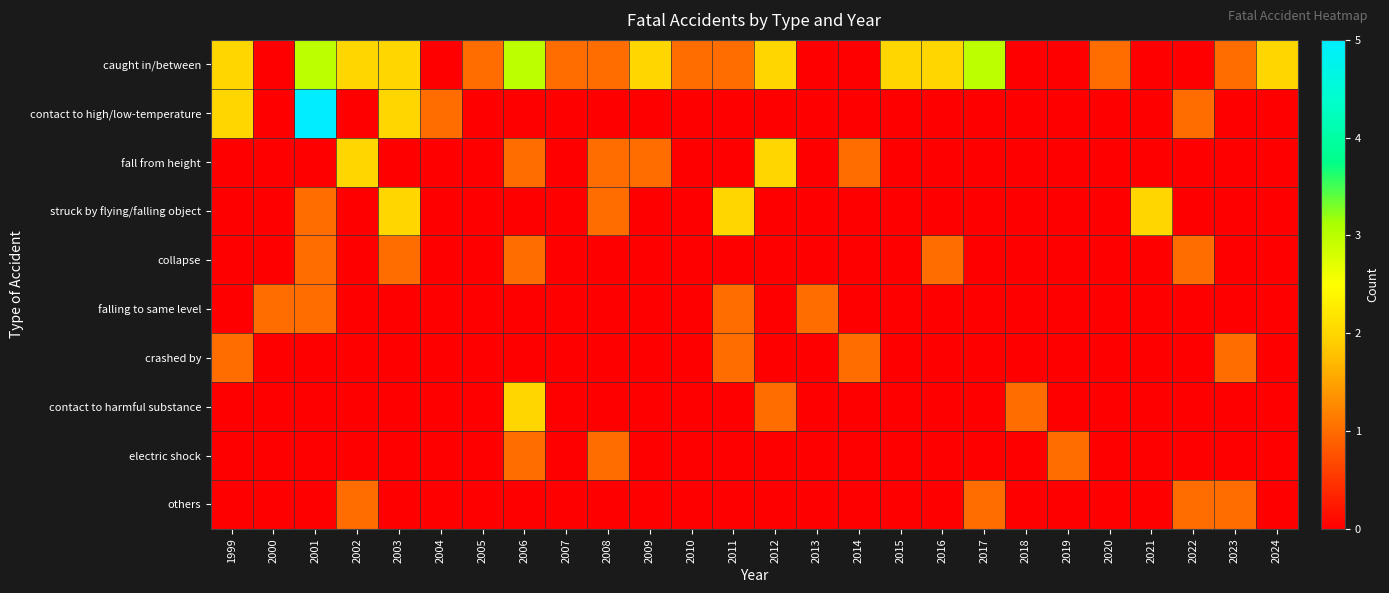

What is the total value across all series at 2016?

3